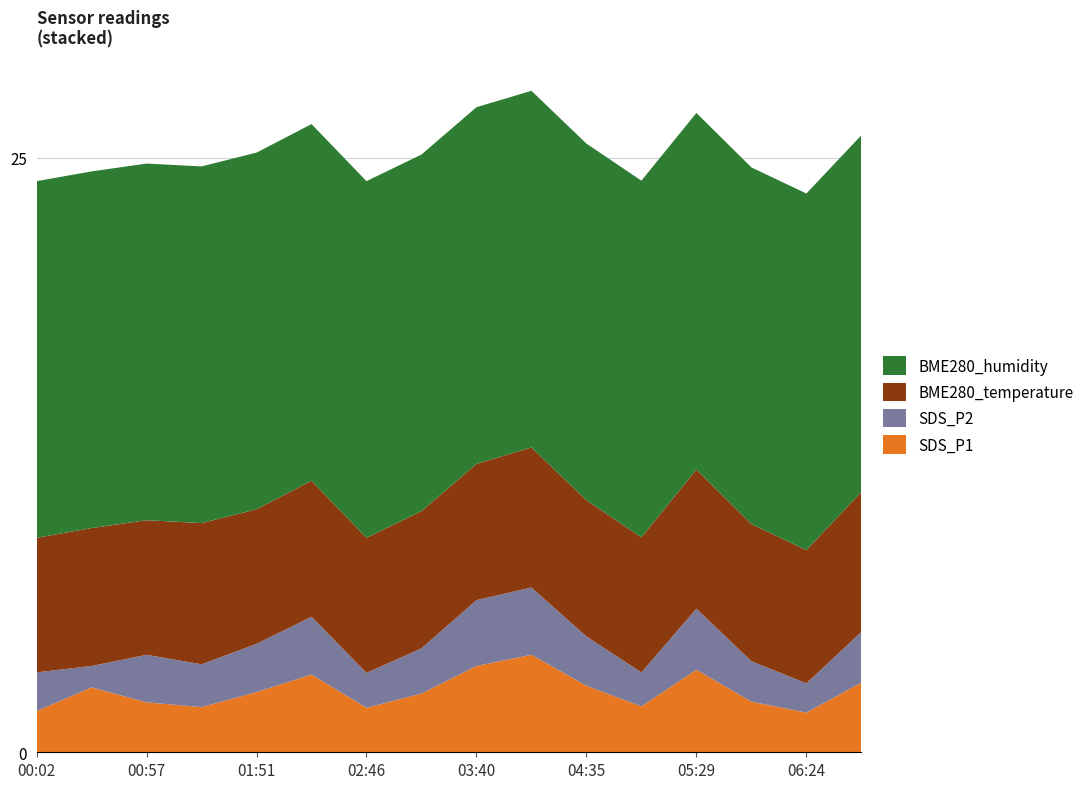

Is it true that SDS_P1 equals 2.4 at 05:29?

False